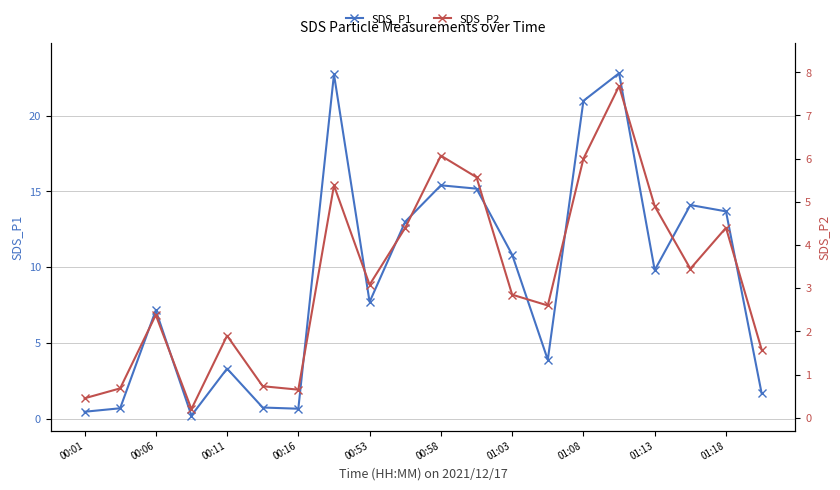

The SDS_P1 series shows 9.8 at 01:13. True or false?

True